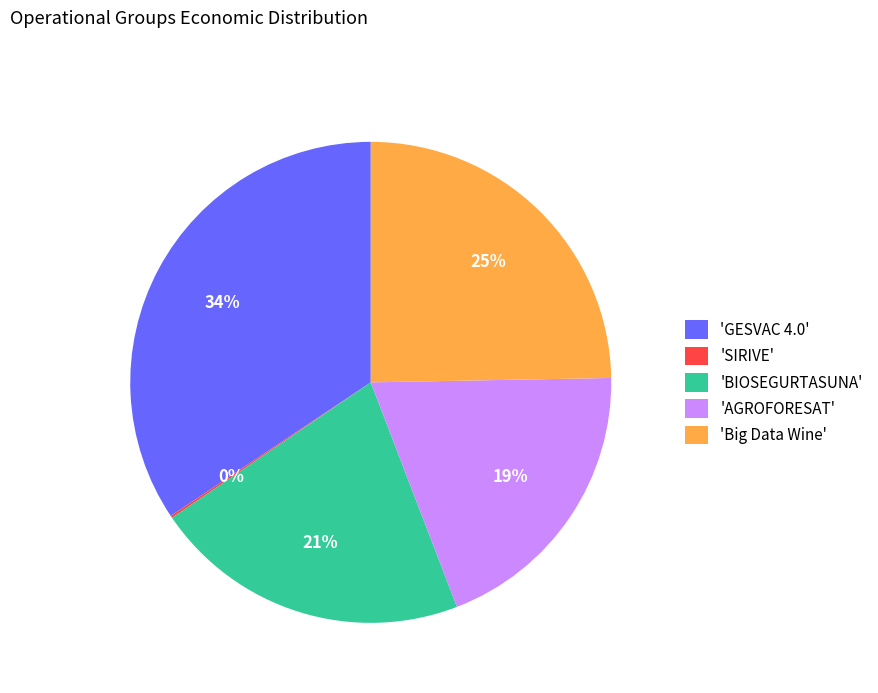

Is the sum of 'Big Data Wine' and 'AGROFORESAT' greater than half?

No